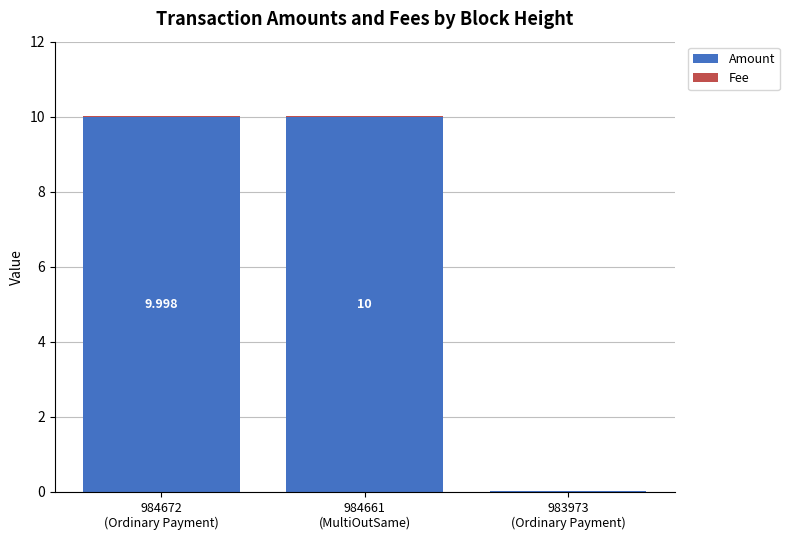

At which label does Amount reach its minimum?

983973
(Ordinary Payment)